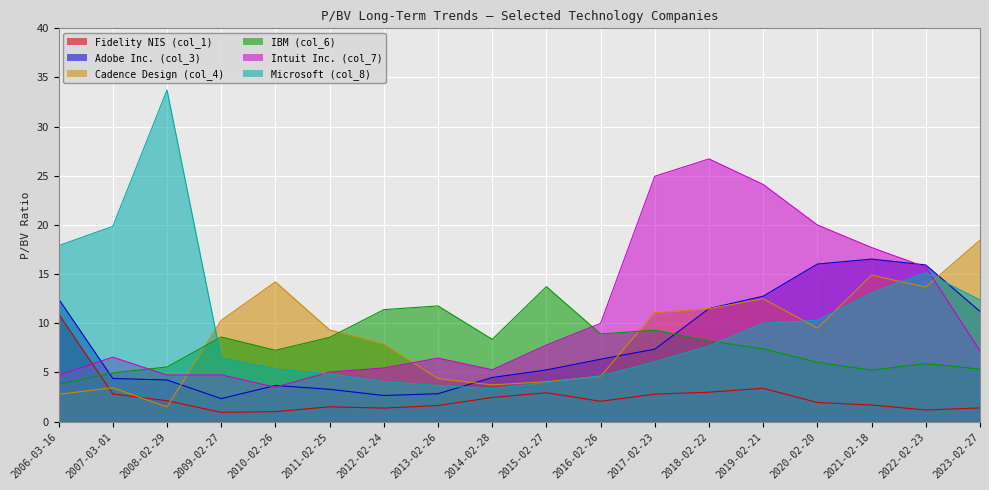

Which category has the highest value across all series?

2008-02-29